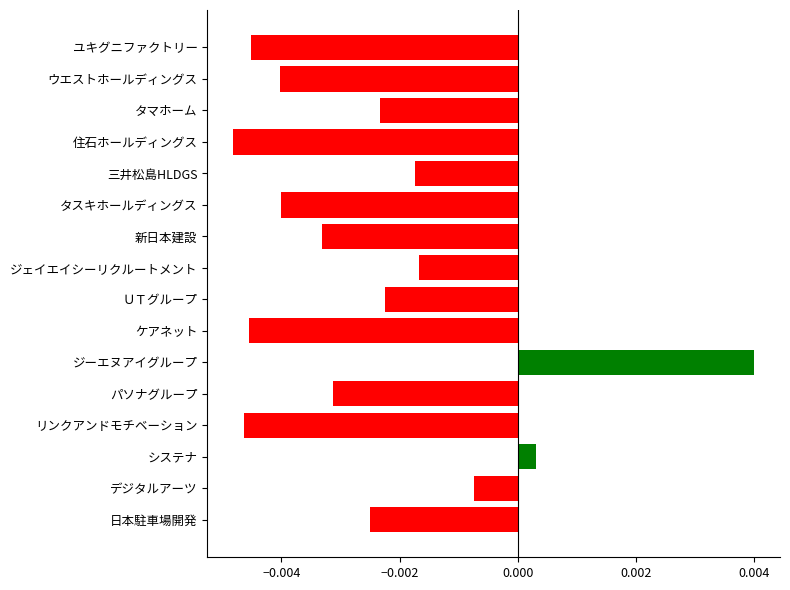

What is the label of the 12th bar from the bottom?

三井松島HLDGS